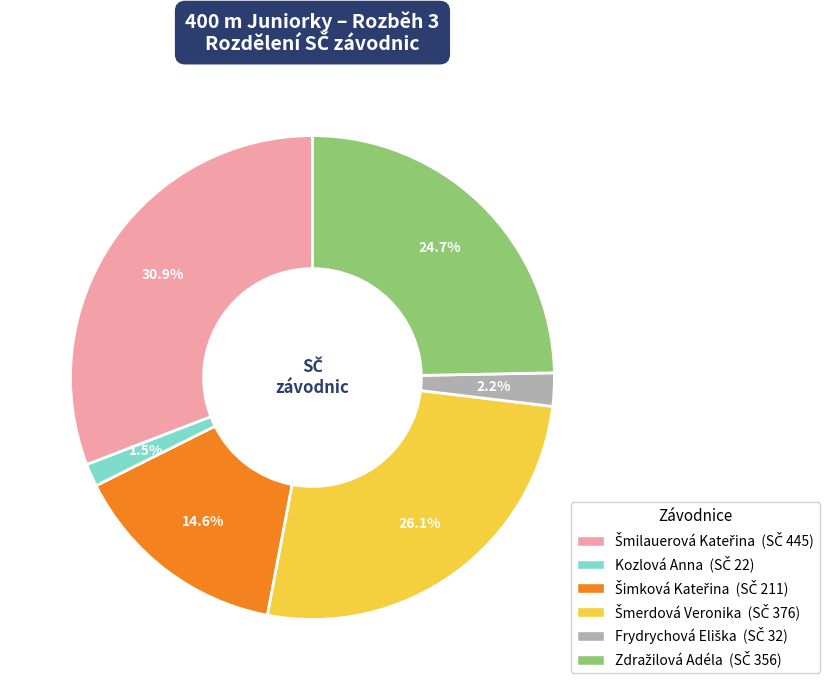

What is the smallest slice in the pie chart?

Kozlová Anna